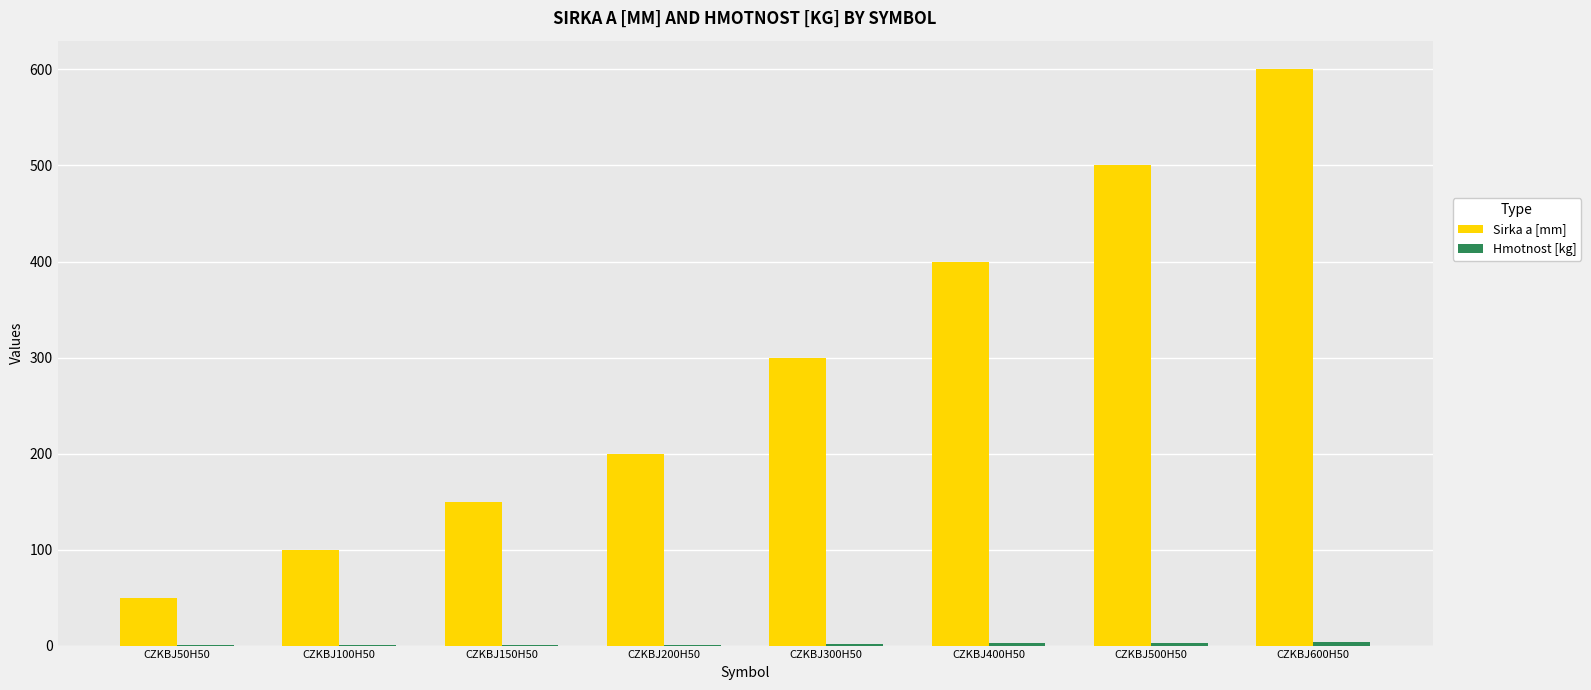

True or false: Sirka a [mm] has a value of 927.4 at CZKBJ600H50.

False